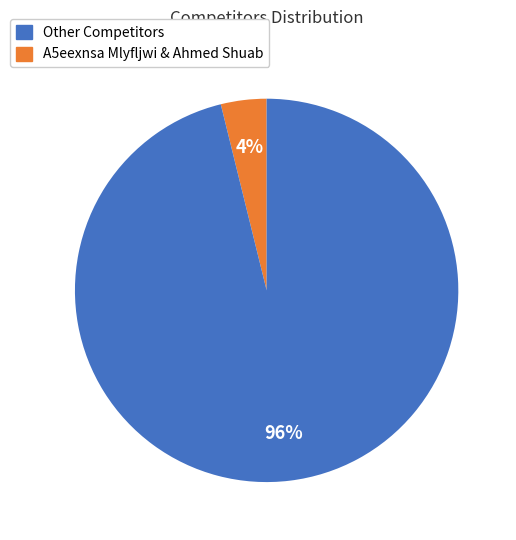

How many segments does this pie chart have?

2